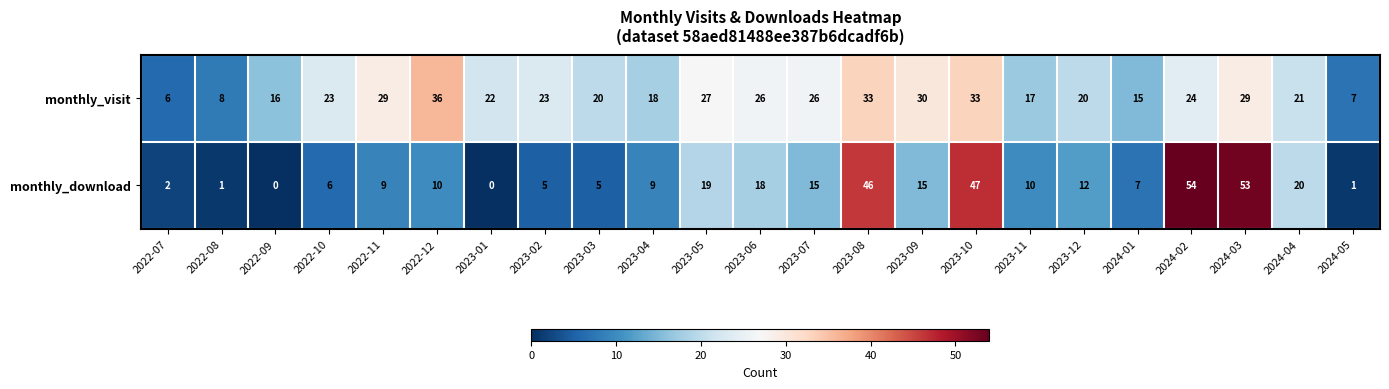

Is it true that monthly_visit equals 26 at 2023-06?

True